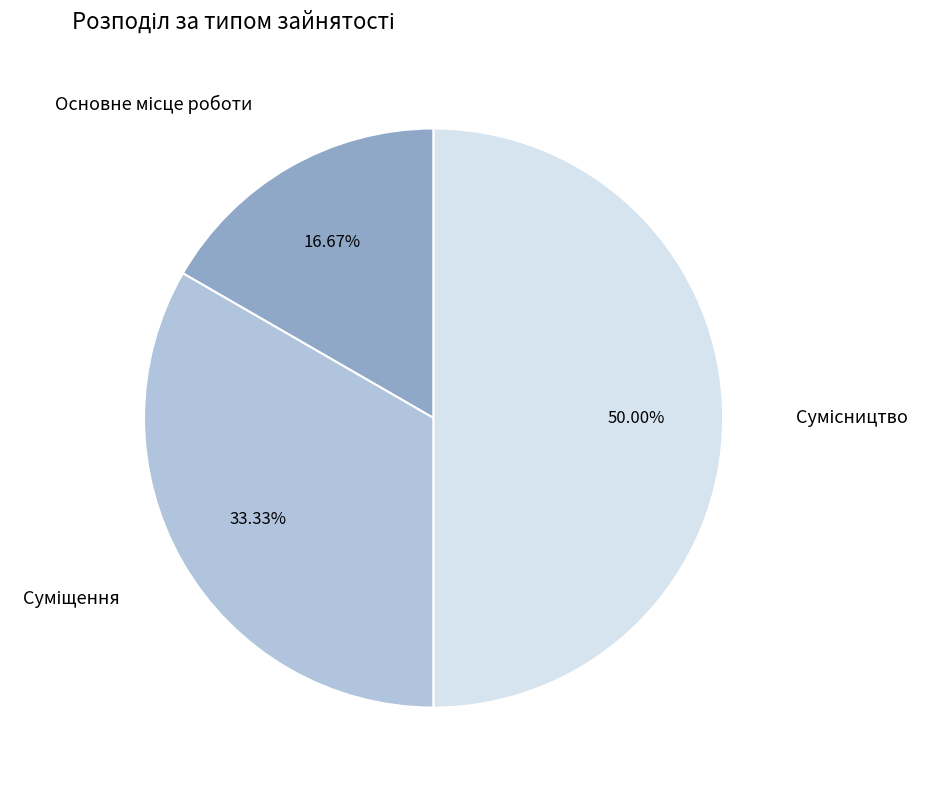

How many segments does this pie chart have?

3